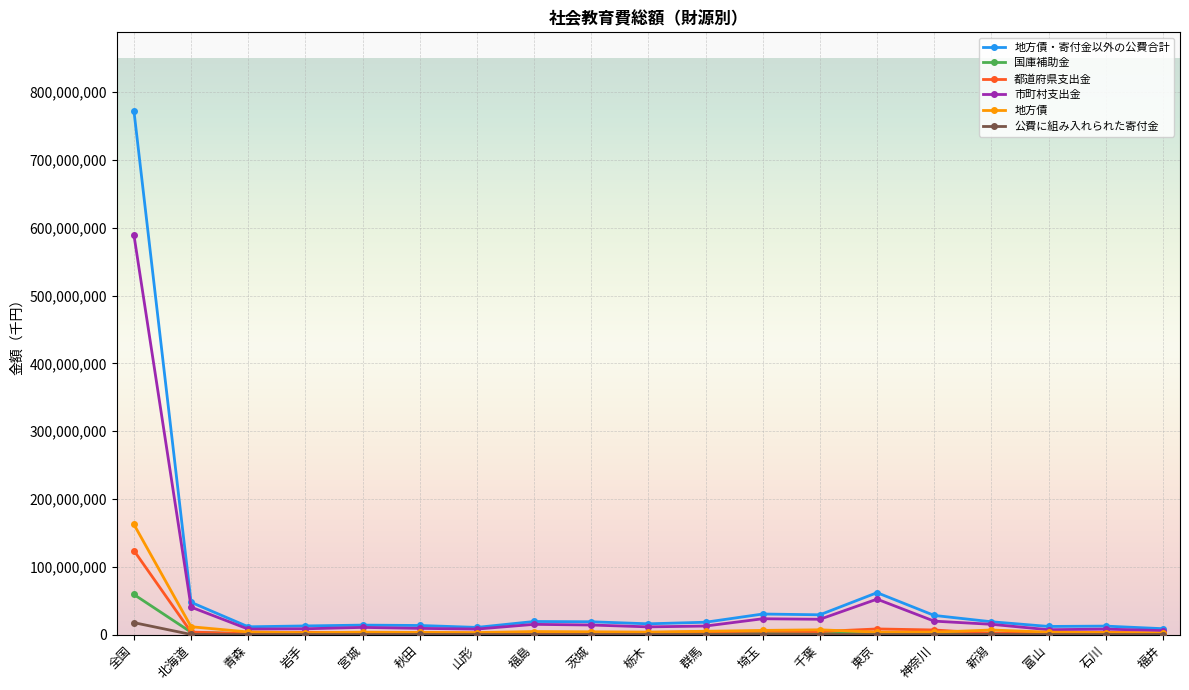

Rank the series by their maximum value, from lowest to highest.

公費に組み入れられた寄付金, 国庫補助金, 都道府県支出金, 地方債, 市町村支出金, 地方債・寄付金以外の公費合計